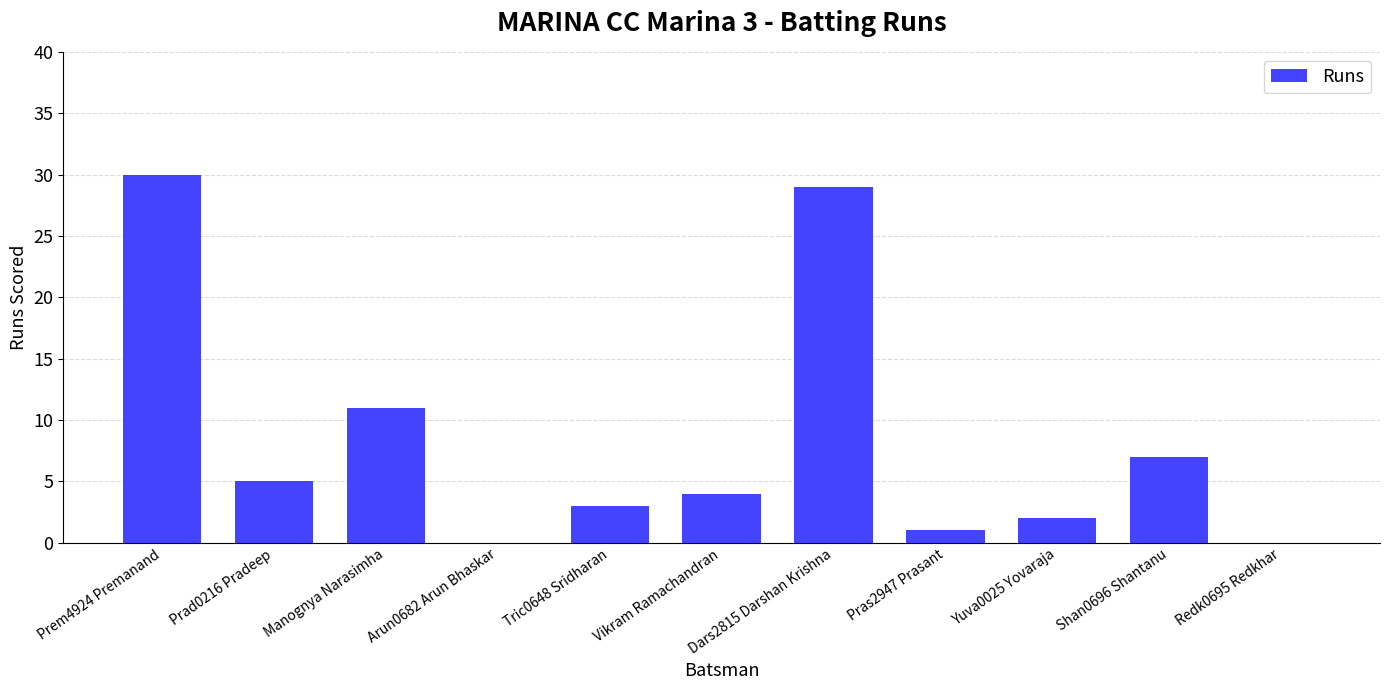

What is the approximate value at Prem4924 Premanand, to the nearest 10?

30